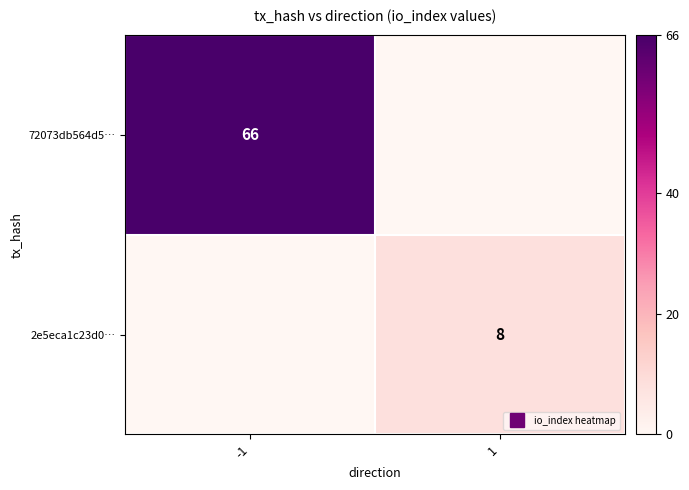

What is the average value of the 72073db564d5… series?

33